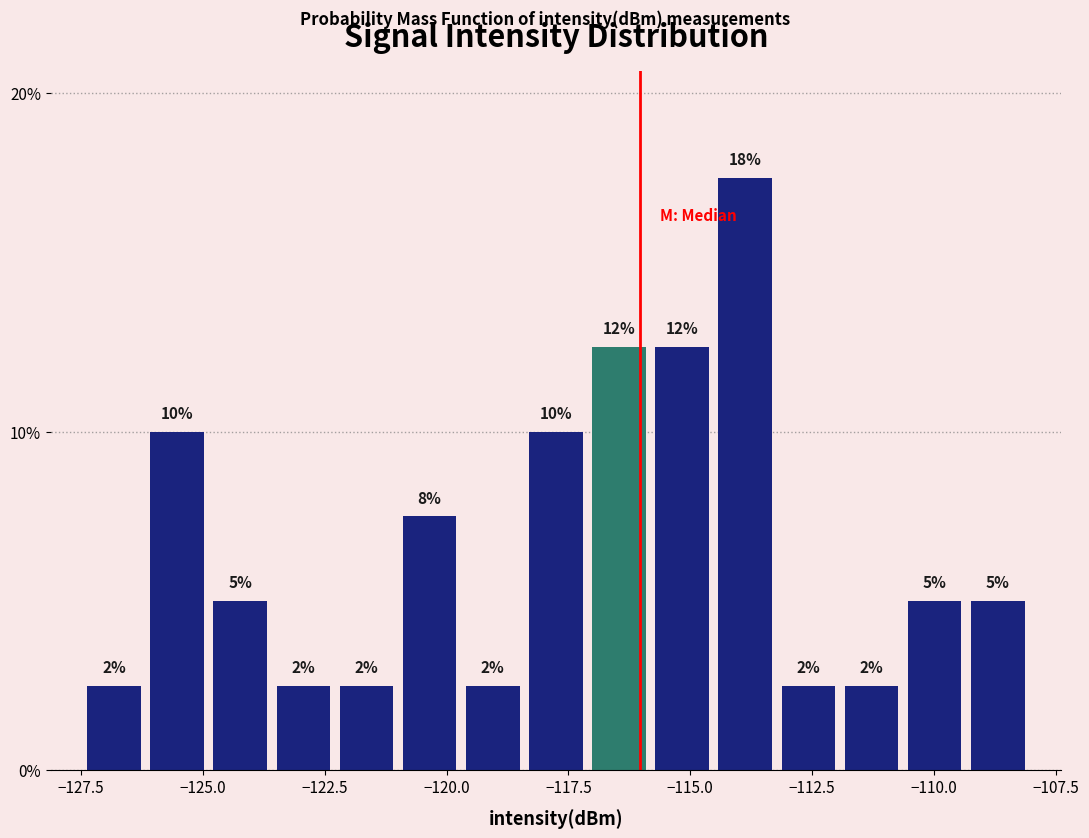

Around what value on the x-axis is the tallest bar? Give the approximate position of its centre, as read against the axis.

-114.0